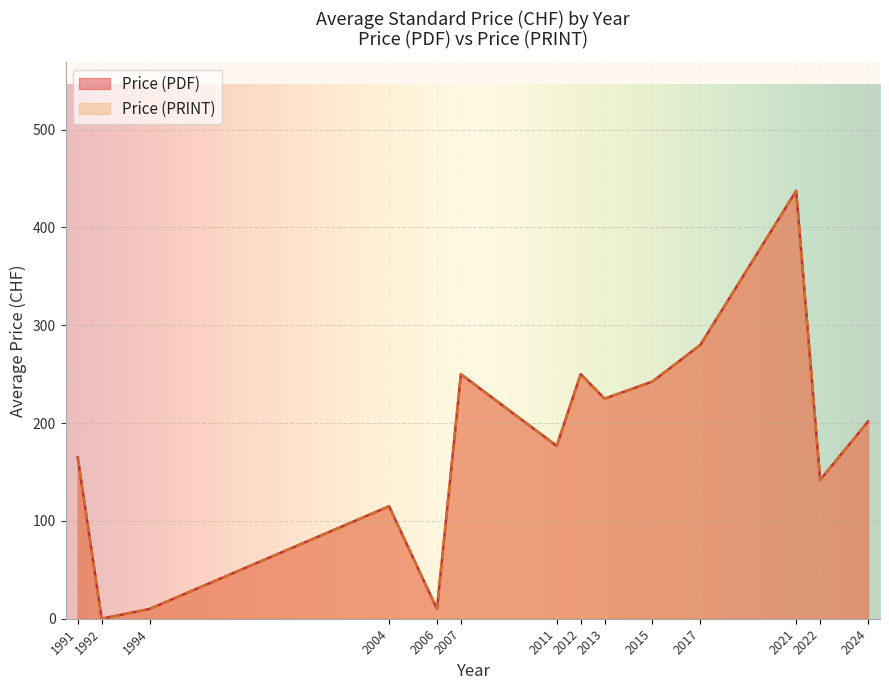

Does the chart display data point markers on the line(s)?

No